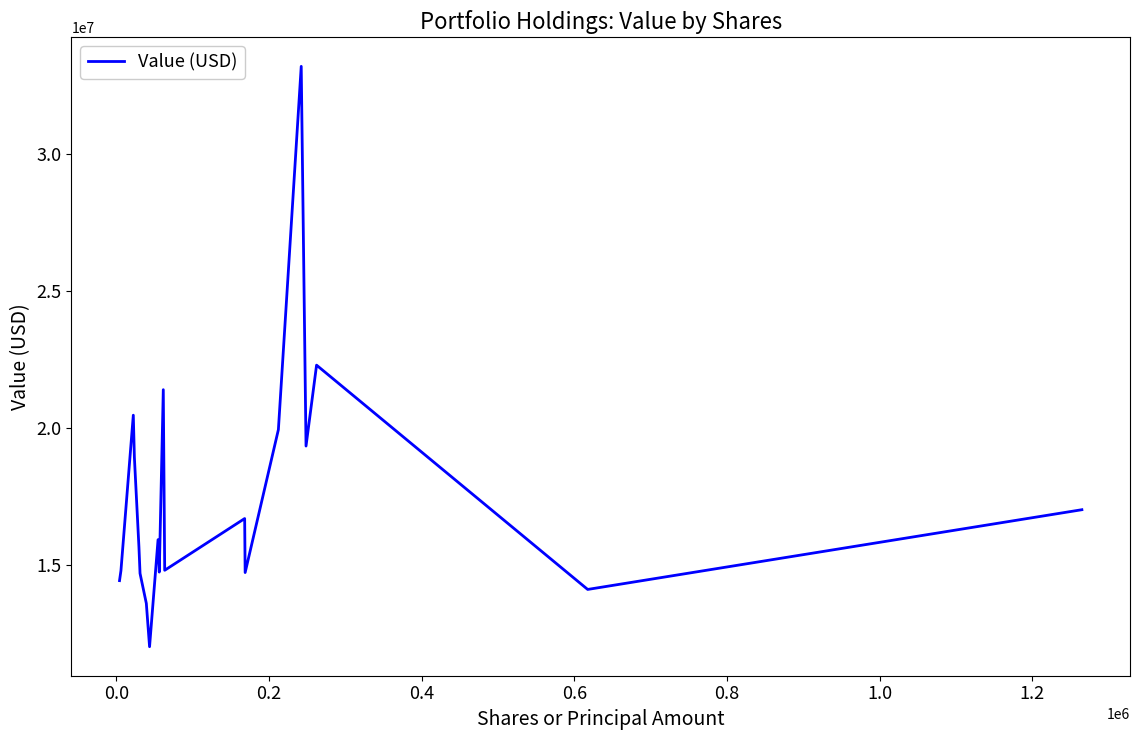

How many interior local peaks (higher than both neighbors) does the data have?

6